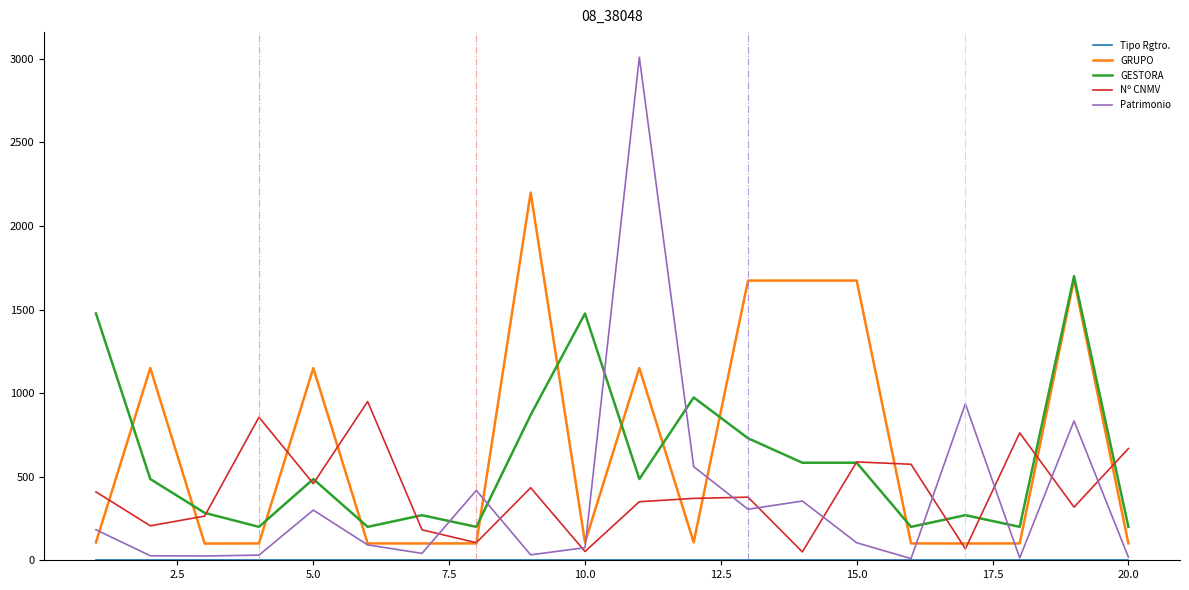

Is this an area chart (filled region under the line)?

No